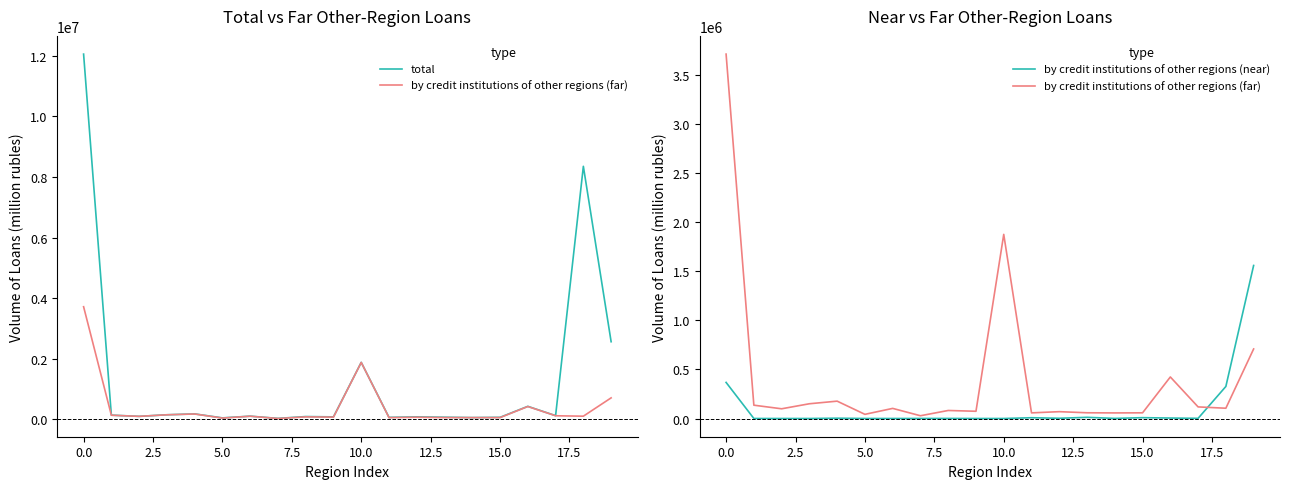

Is it true that by credit institutions of other regions (far) equals 57444 at 11?

True